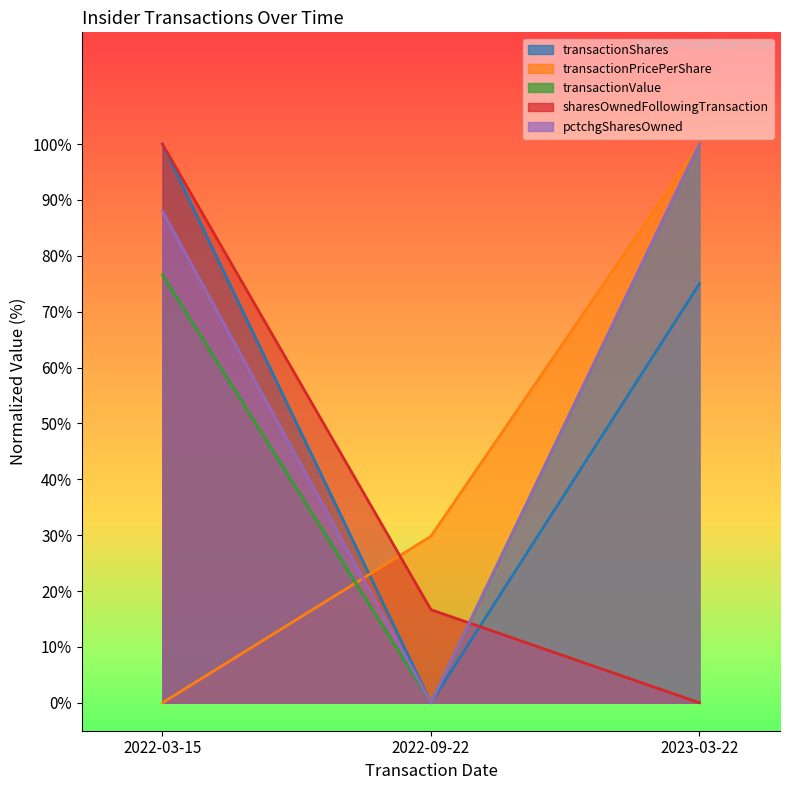

What are all the series names shown in the legend?

transactionShares, transactionPricePerShare, transactionValue, sharesOwnedFollowingTransaction, pctchgSharesOwned